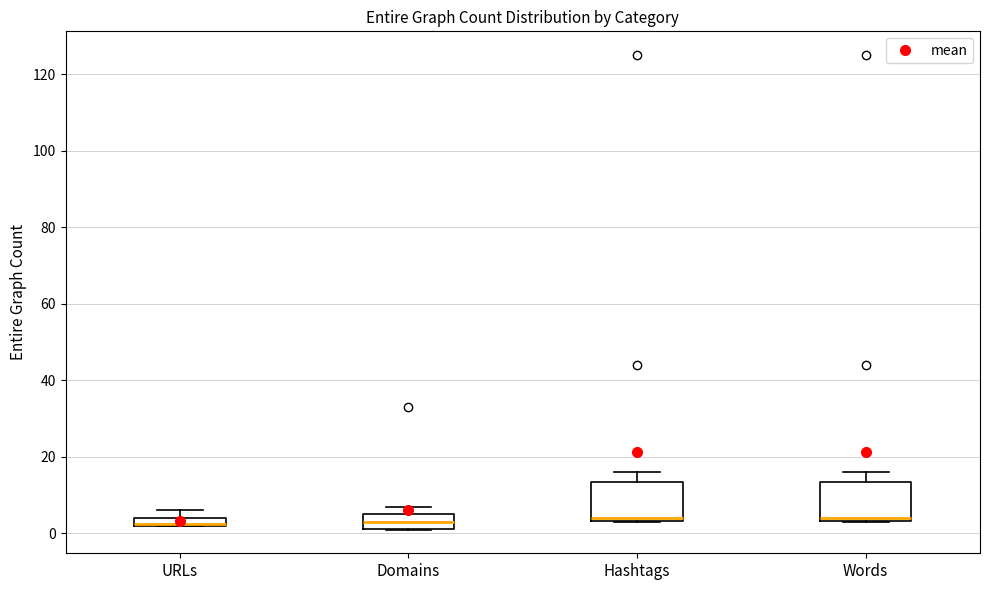

Where does the median line of the box for Domains sit on the y-axis? The values are not printed on the chart, so give them approximately, as read against the axis.

4